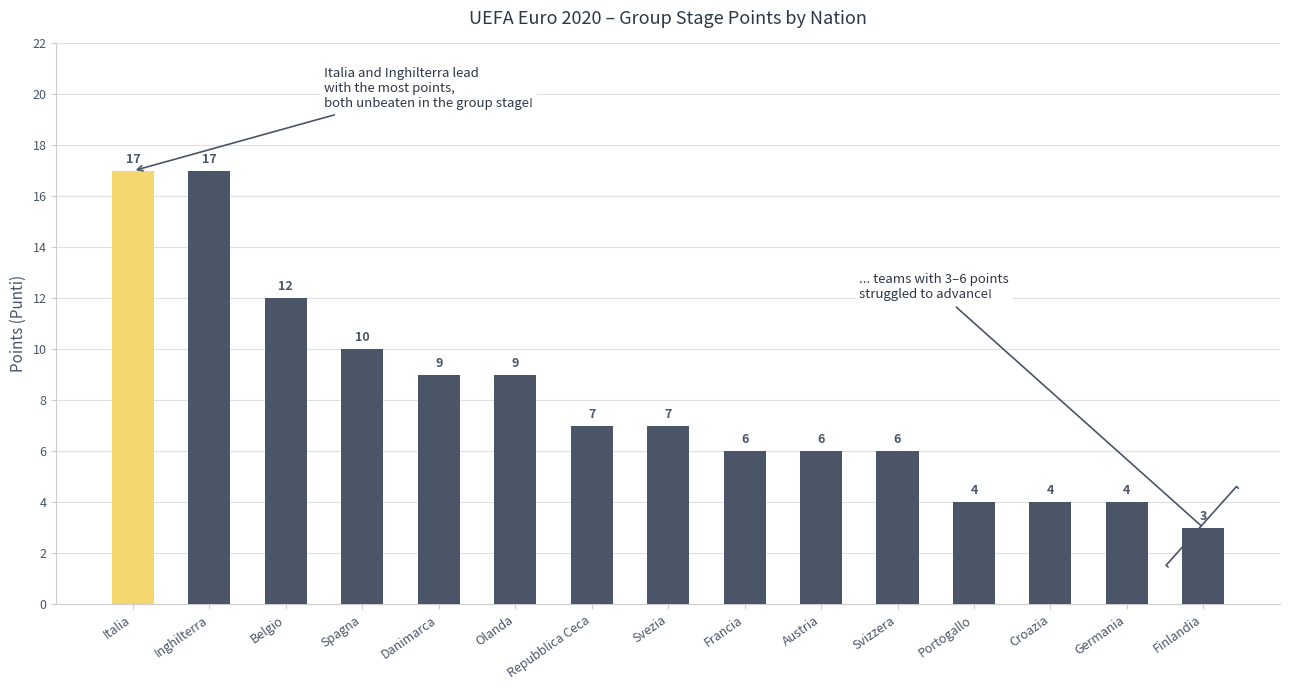

The value at Svezia is 9. True or false?

False